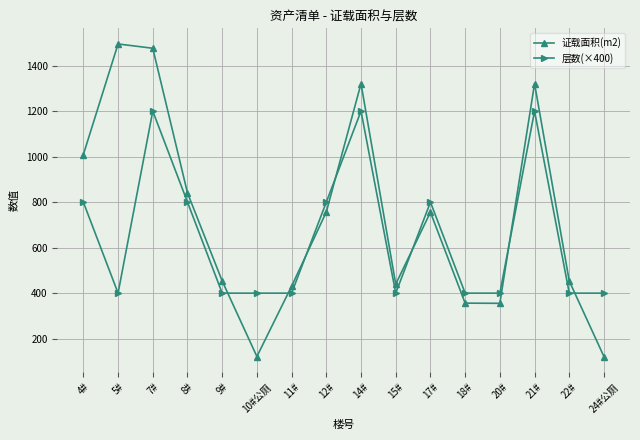

Is it true that 层数(×400) equals 1165.8 at 4#?

False